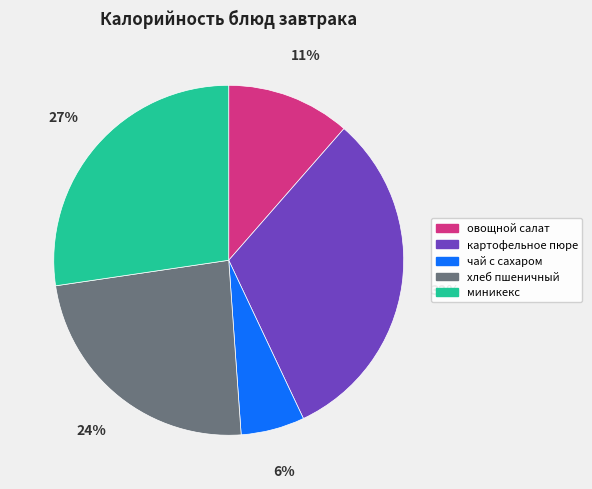

Which has a higher value, овощной салат or чай с сахаром?

овощной салат